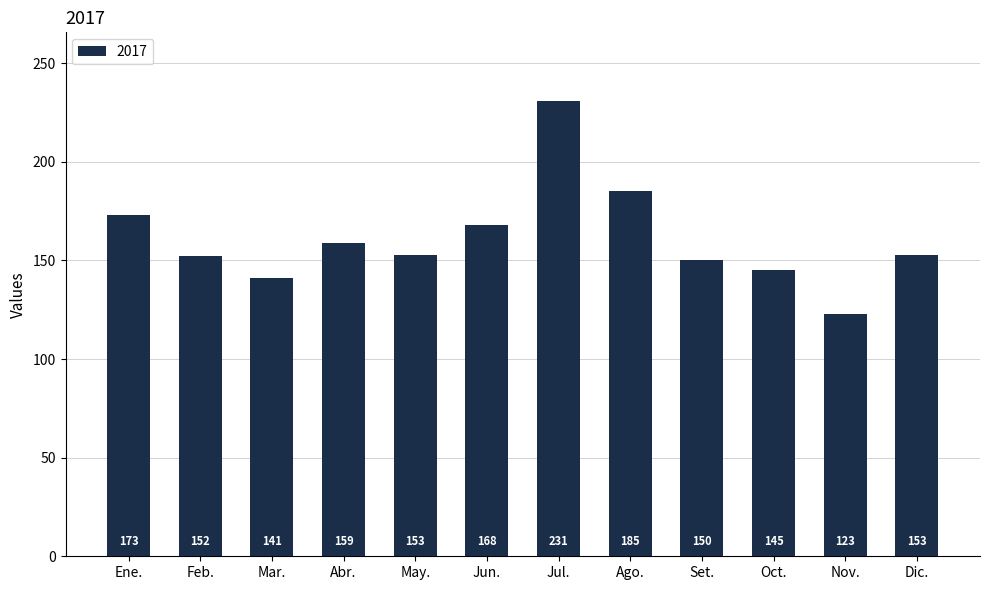

Between Feb. and Ago., which is larger?

Ago.